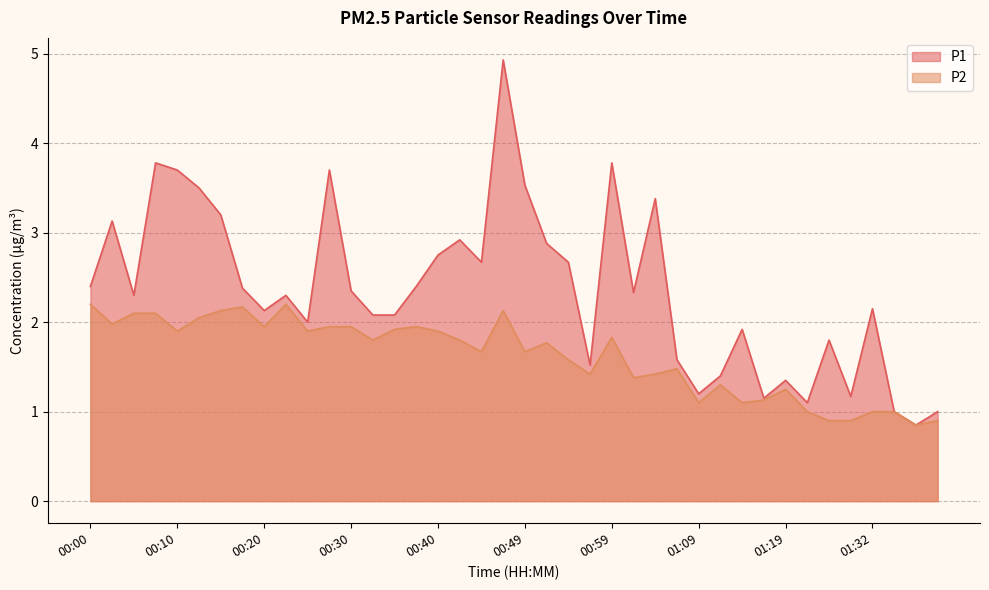

Which series has the widest spread of values?

P1